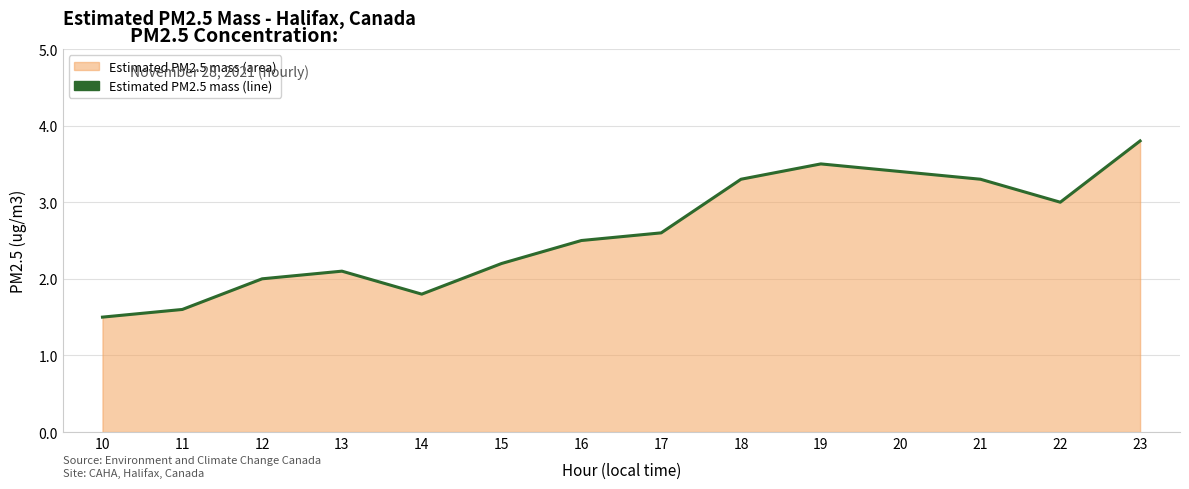

The value at 12 is 2.0. True or false?

True